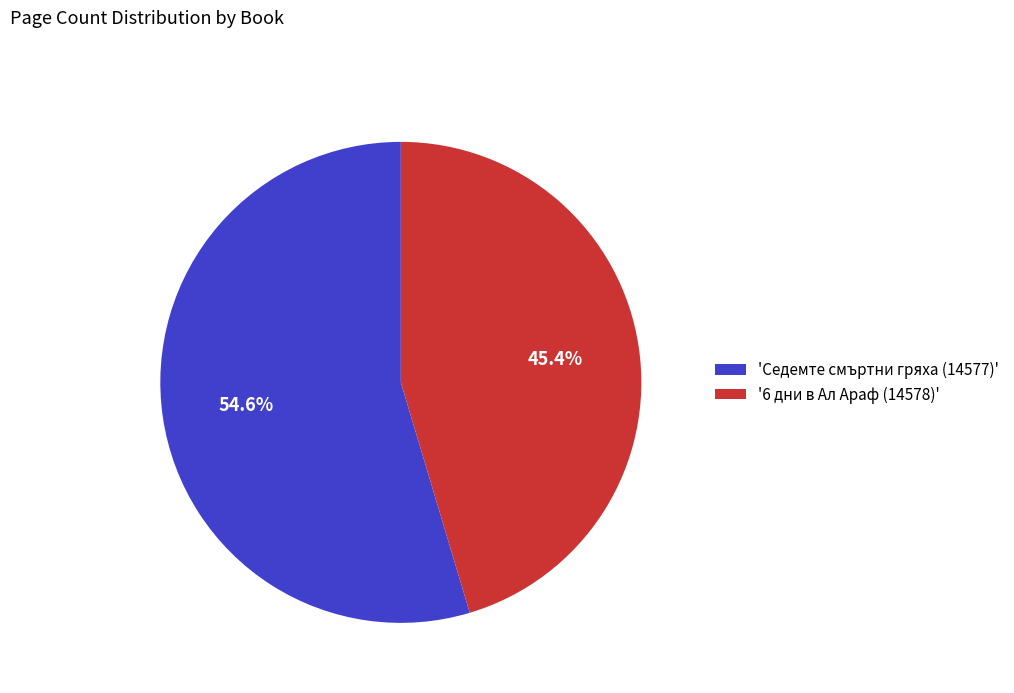

What percentage is NOT represented by 'Седемте смъртни гряха (14577)'?

45.4%